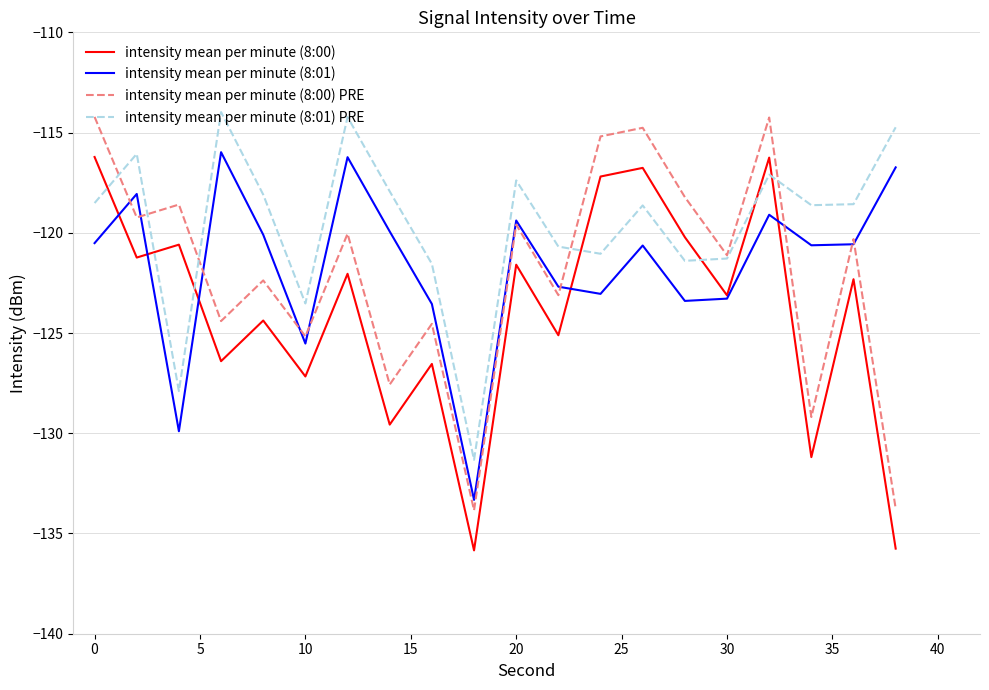

How many times do intensity mean per minute (8:00) and intensity mean per minute (8:01) PRE cross each other?

7